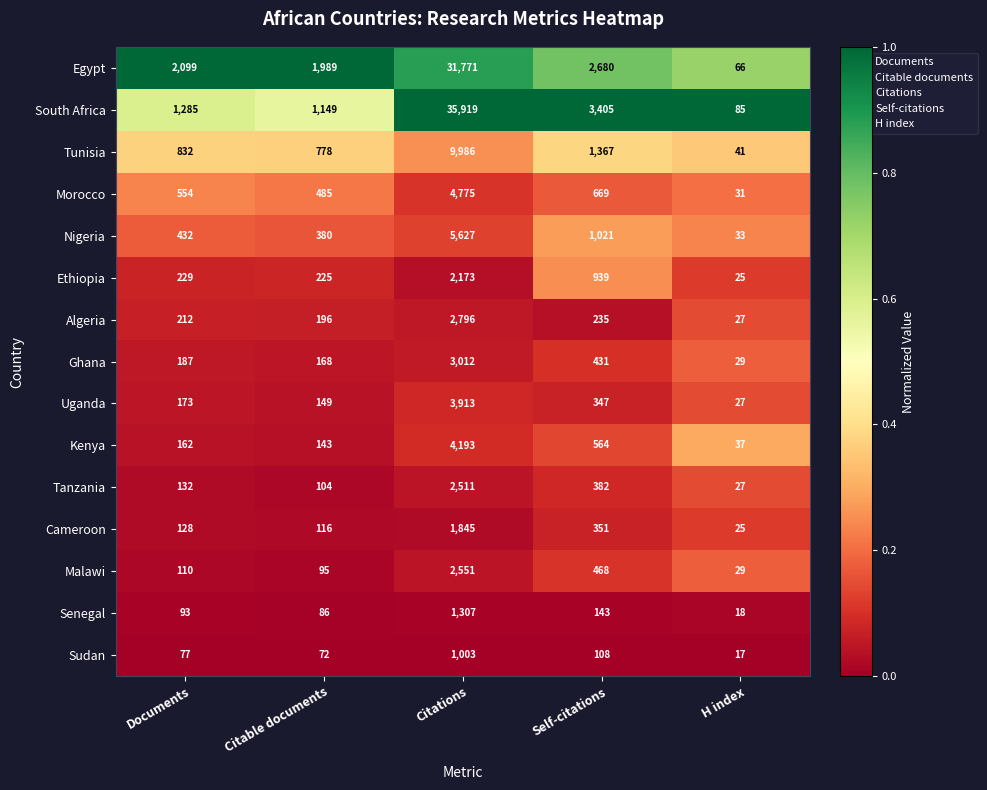

What is the maximum value shown in the chart?

35919